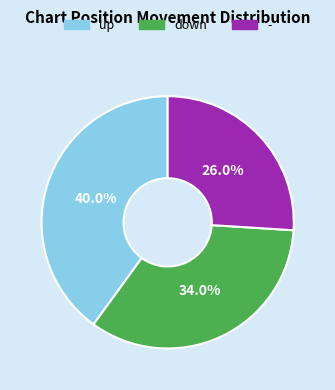

Between down and -, which is larger?

down